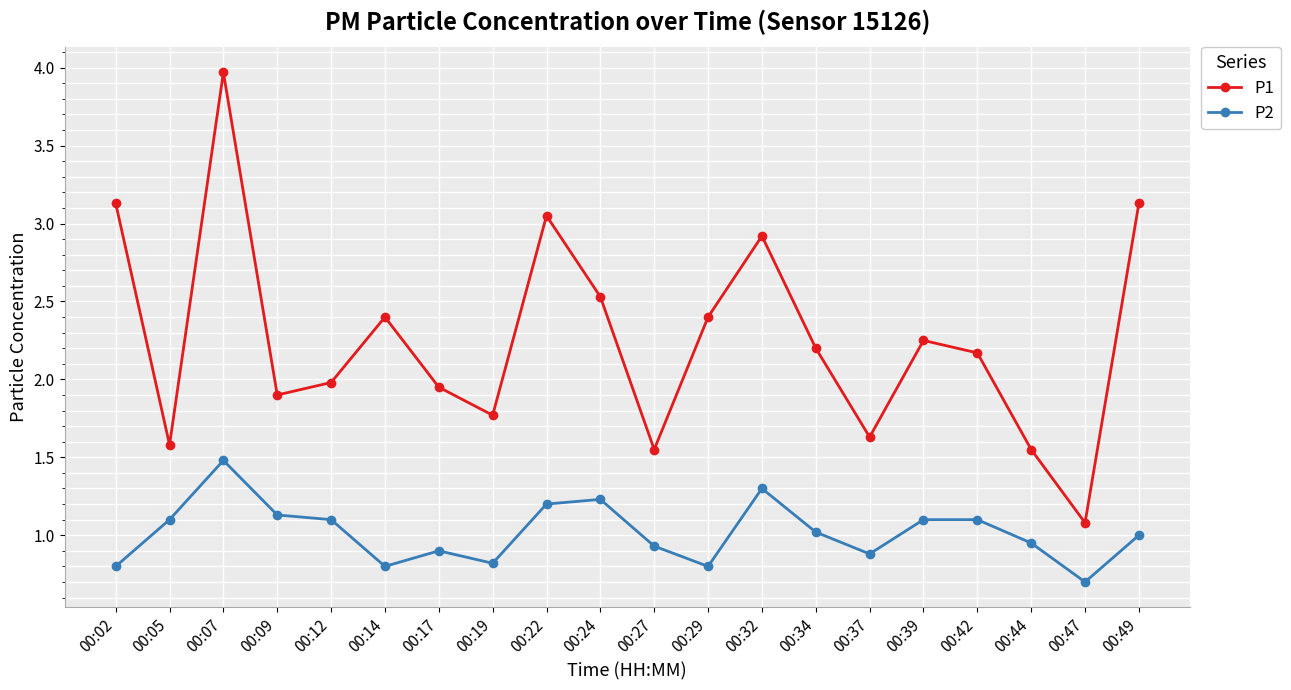

At which label does P1 reach its peak?

00:07